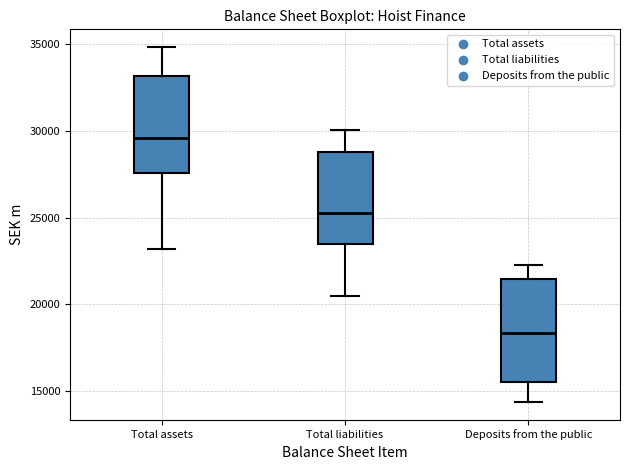

Reading left to right, transcribe this box plot: for each box, give where its median line is, the range the box spans, and where its two whiskers end, as read against the y-axis. The values are not printed on the chart, so give them approximately, as read against the axis.

Total assets: median 29500, box 27500 to 33000, whiskers 23000 to 35000
Total liabilities: median 25500, box 23500 to 29000, whiskers 20500 to 30000
Deposits from the public: median 18500, box 15500 to 21500, whiskers 14500 to 22500